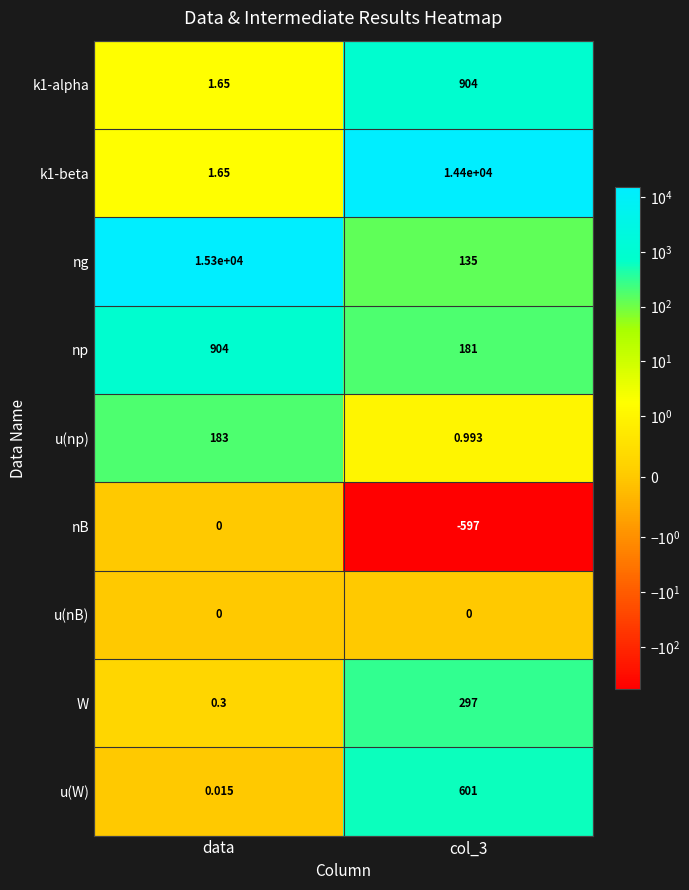

Which label corresponds to the largest value in the chart?

data